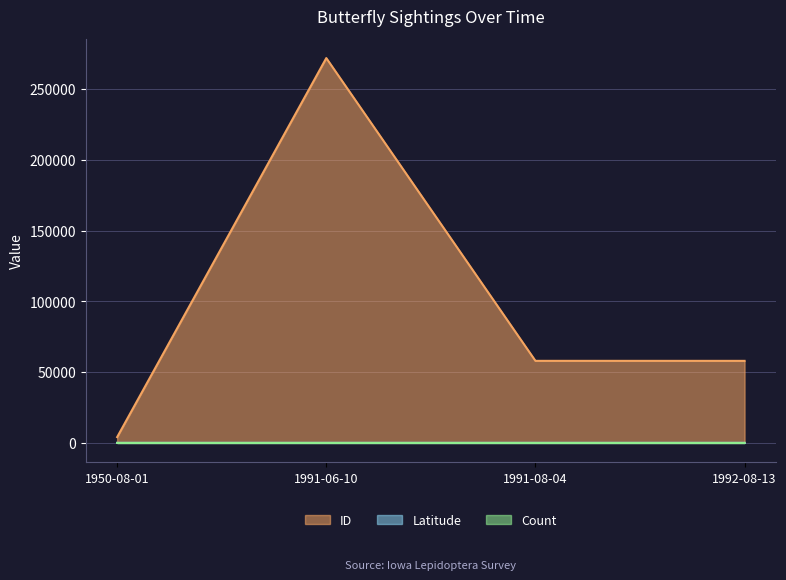

The value of ID at 1950-08-01 is 4110.0. True or false?

True